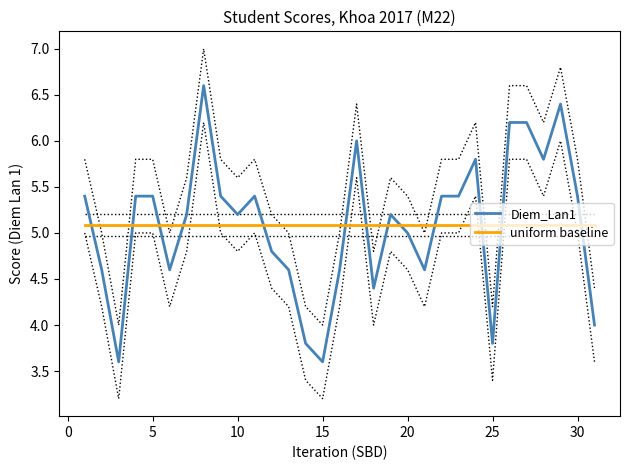

What is the highest value of the Diem_Lan1 series?

6.6